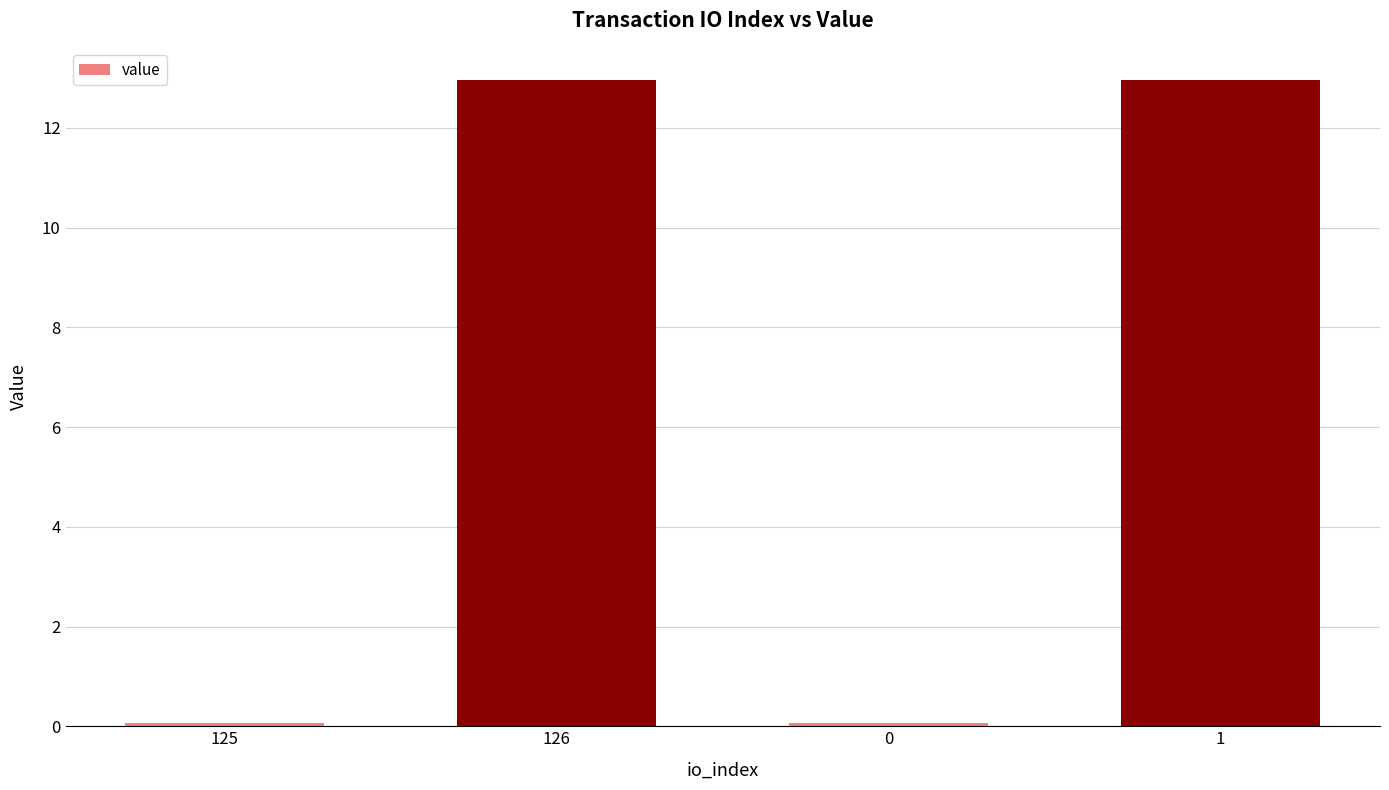

At which label does the data first exceed 12?

126